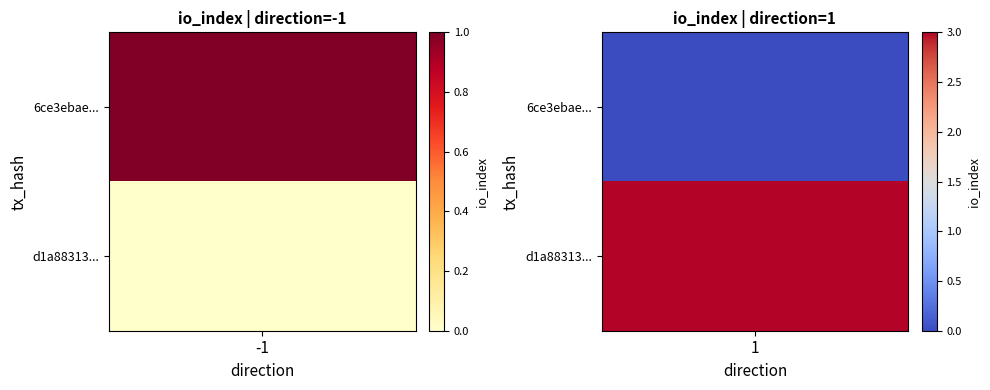

What is the difference between the highest and lowest values at direction?

2